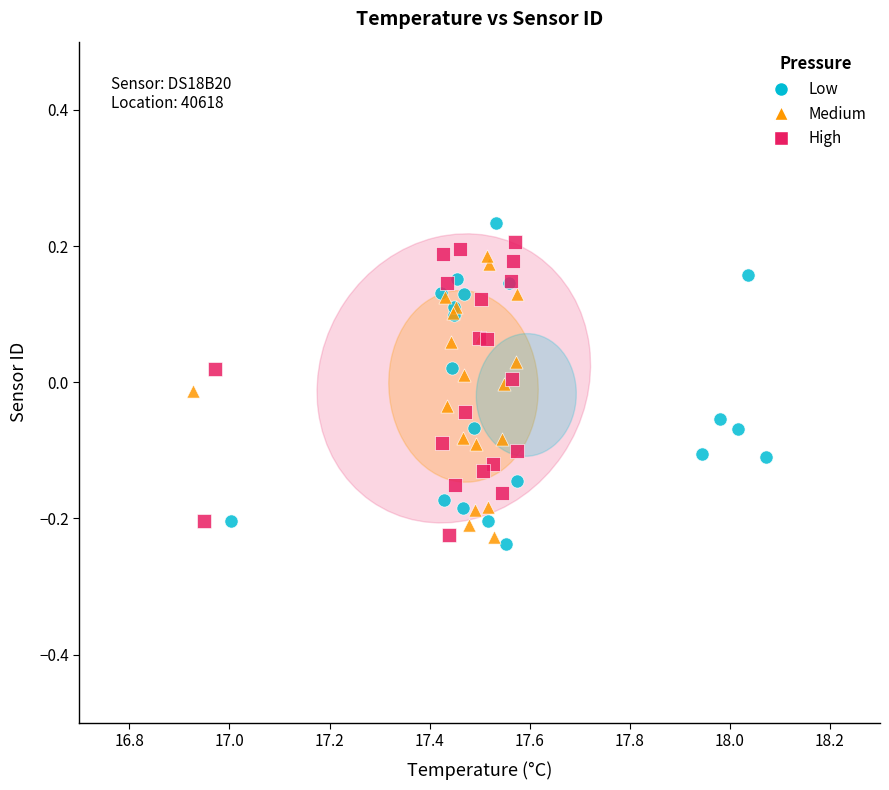

Which series contains the highest Y value?

Low